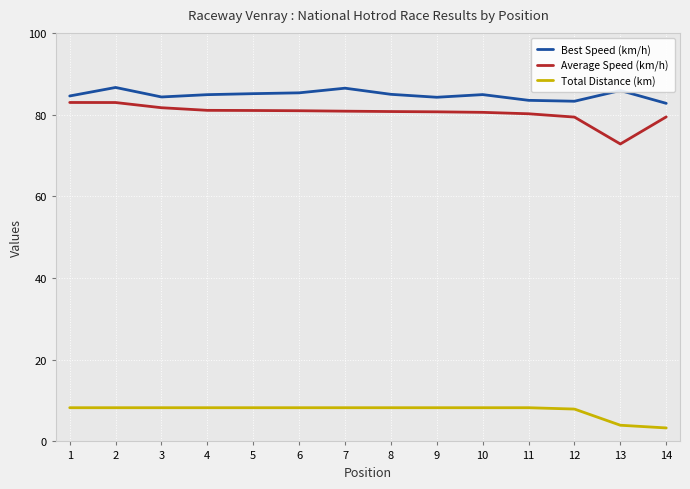

Is the value of Total Distance (km) at 13 greater than the value of Average Speed (km/h) at 3?

No